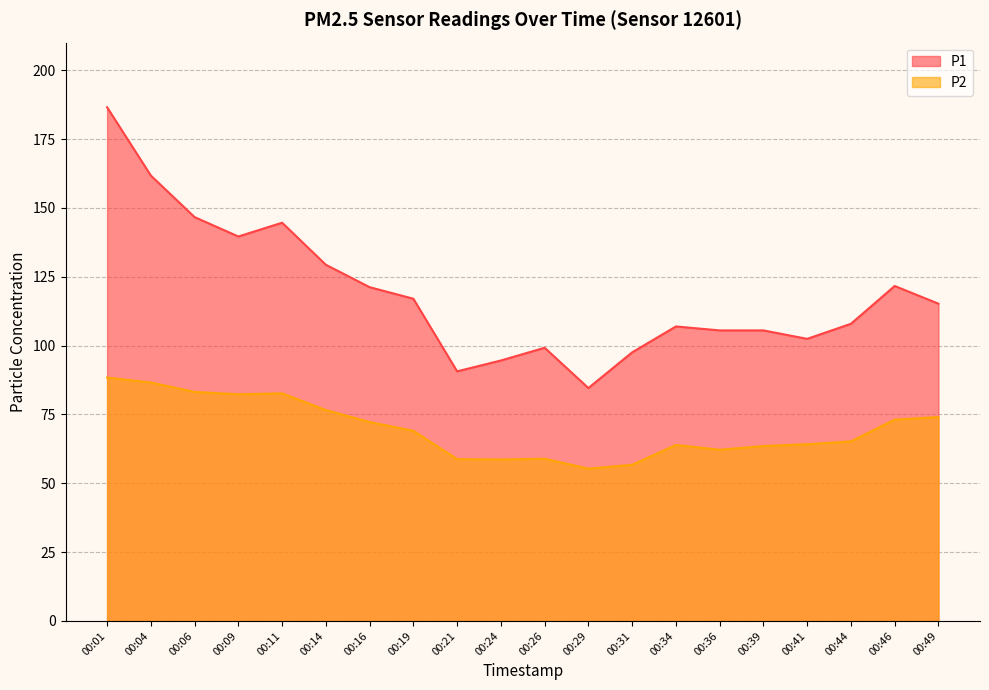

What is the minimum value shown in the chart?

55.3